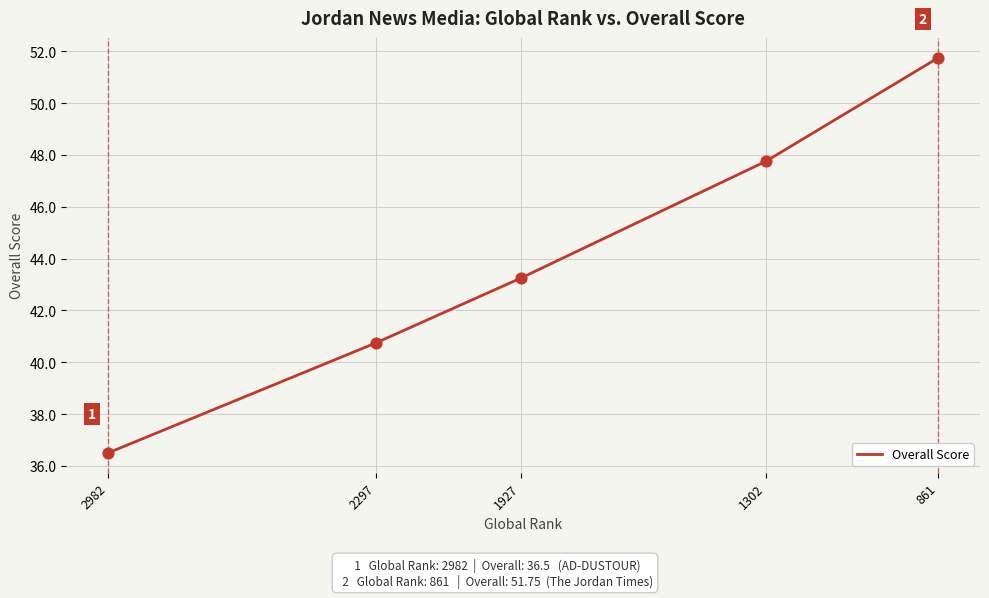

What is the change in value from 2982 to 861?

+15.2